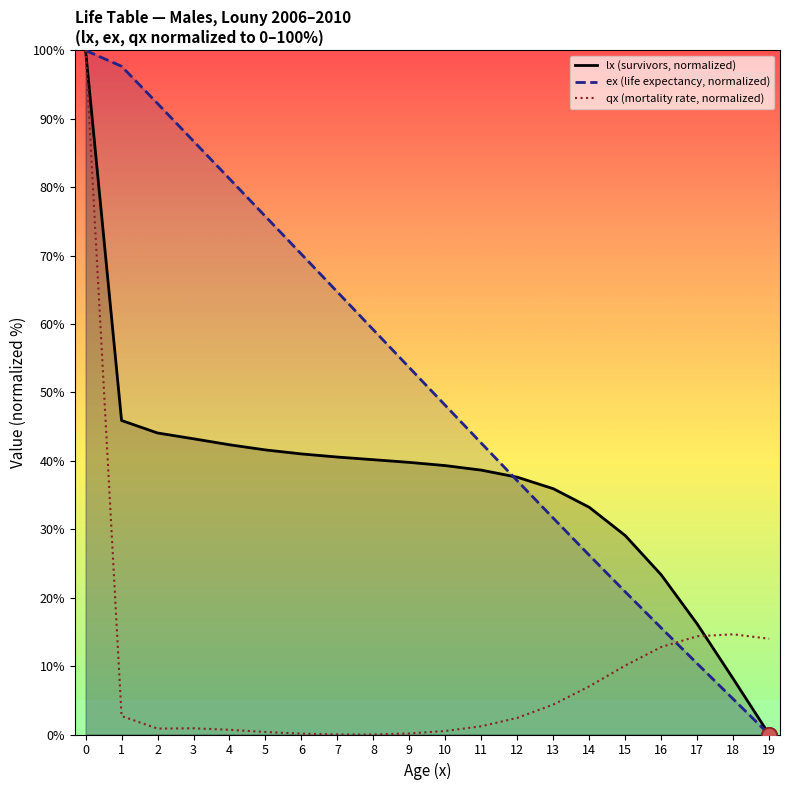

Which series has the largest total across all categories?

ex (life expectancy, normalized)